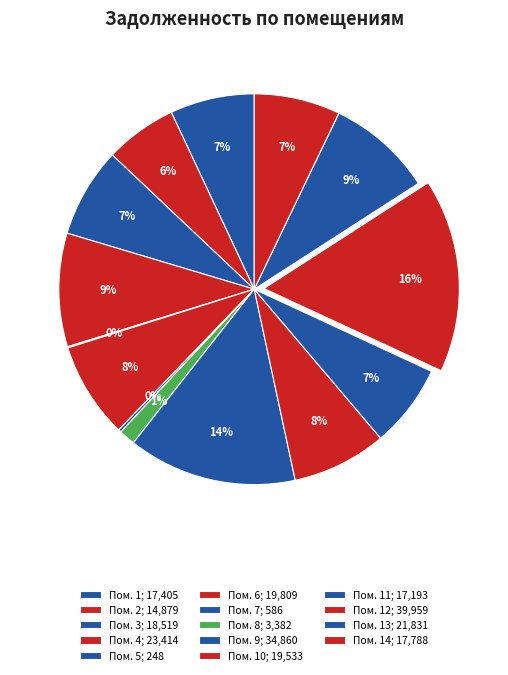

Is there any slice that represents more than half of the pie?

No